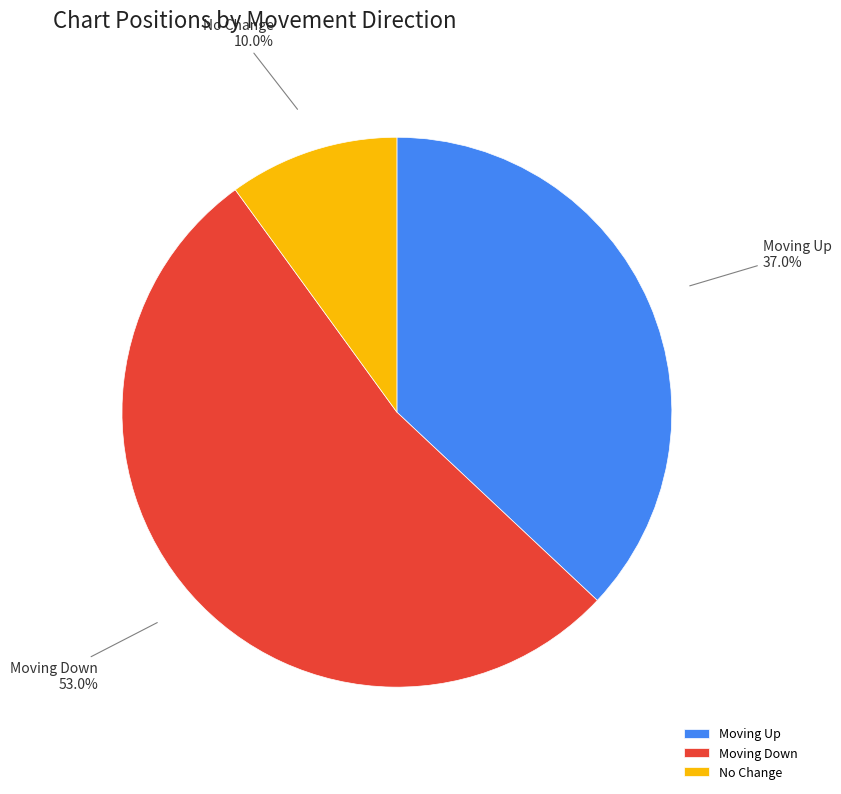

What percentage is NOT represented by Moving Up?

63.0%